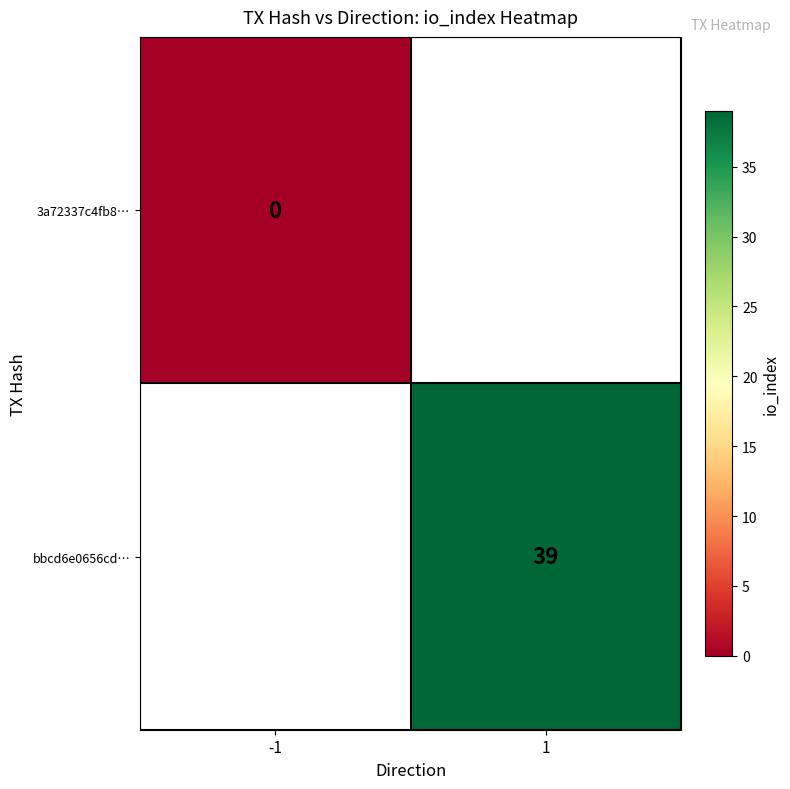

The value of bbcd6e0656cd… at 1 is 39. True or false?

True